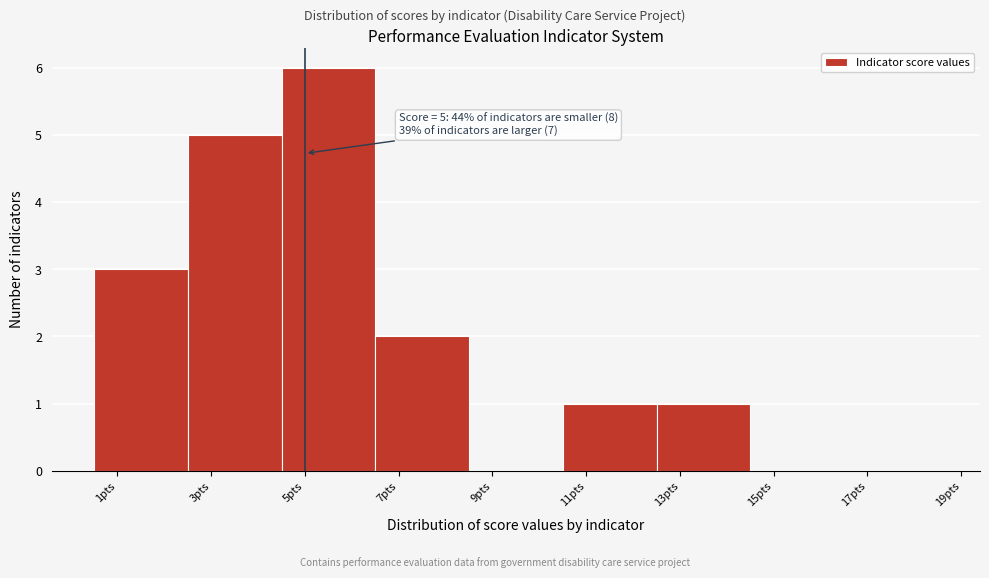

Over which range of the x-axis is the bar tallest?

4.5 to 6.5